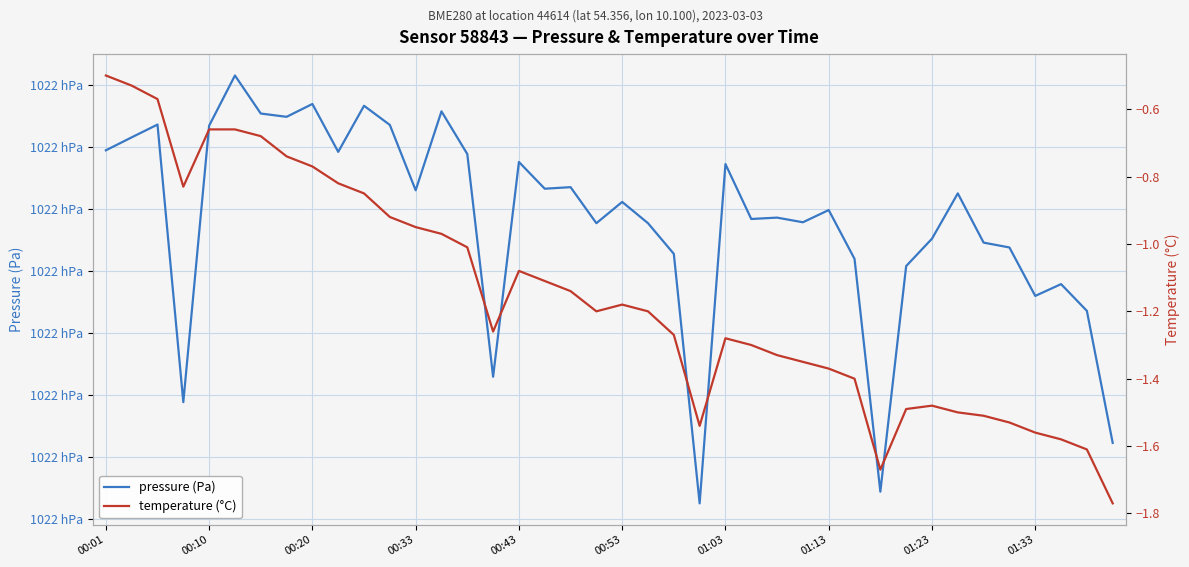

What position from the left is 11?

12